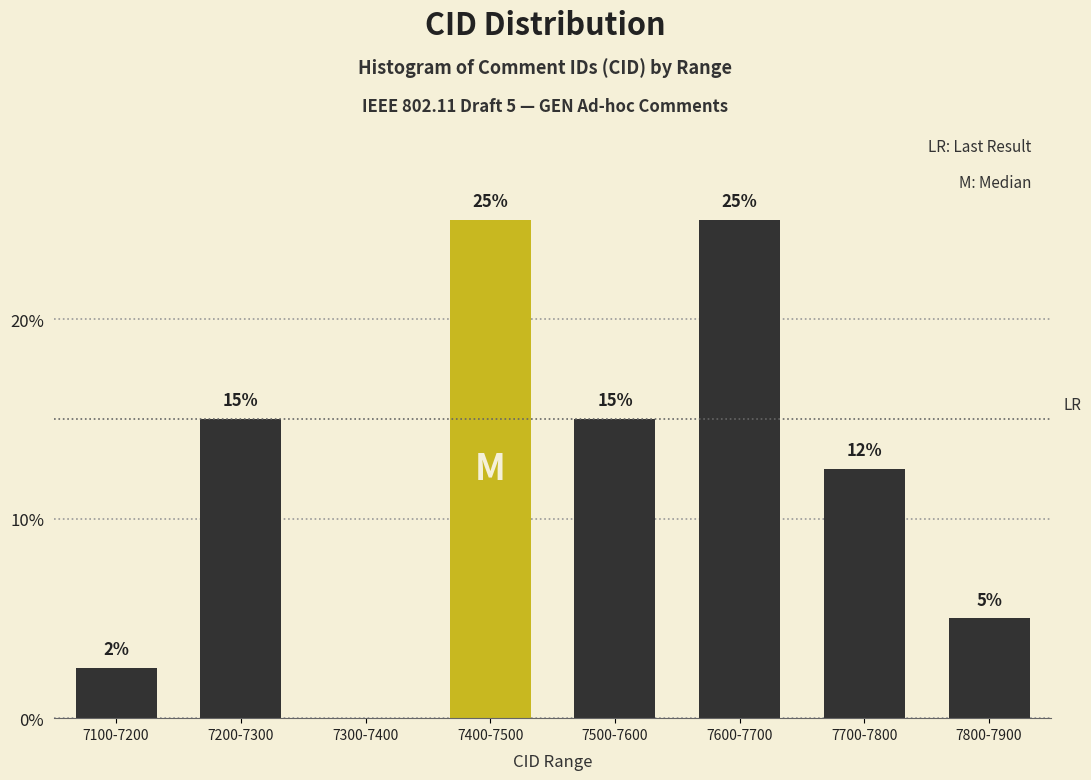

What is the greatest value displayed?

25.0